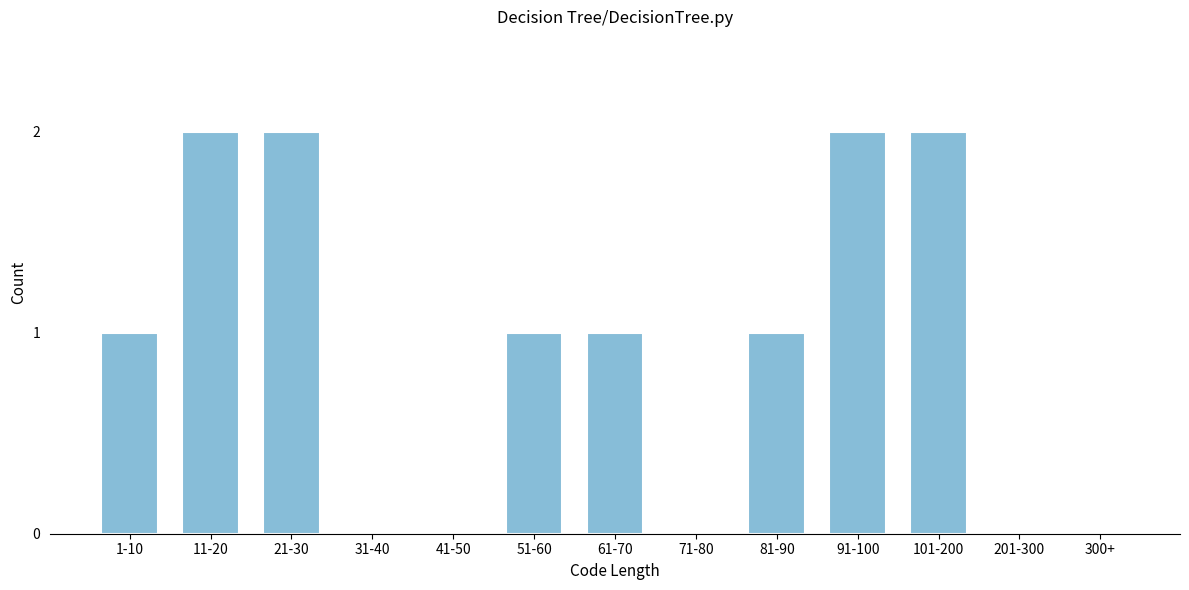

Reading right to left, what are all the values shown in this chart?

300+=0	201-300=0	101-200=2	91-100=2	81-90=1	71-80=0	61-70=1	51-60=1	41-50=0	31-40=0	21-30=2	11-20=2	1-10=1